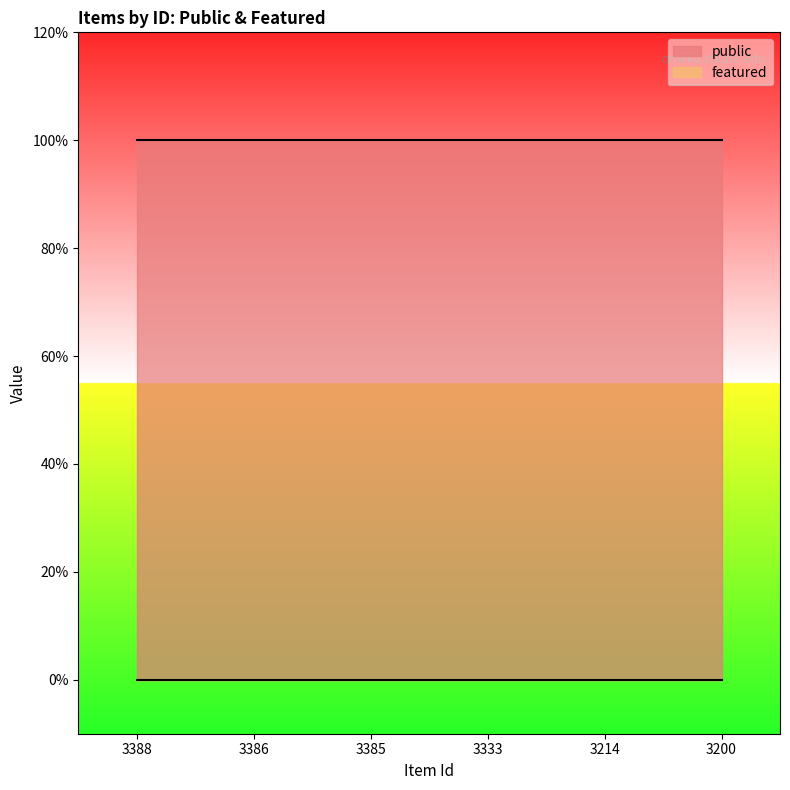

What are all the series names shown in the legend?

public, featured